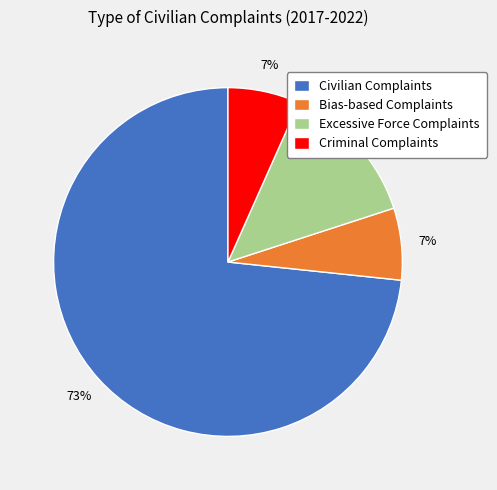

Is it true that Criminal Complaints is 1% of the pie?

False